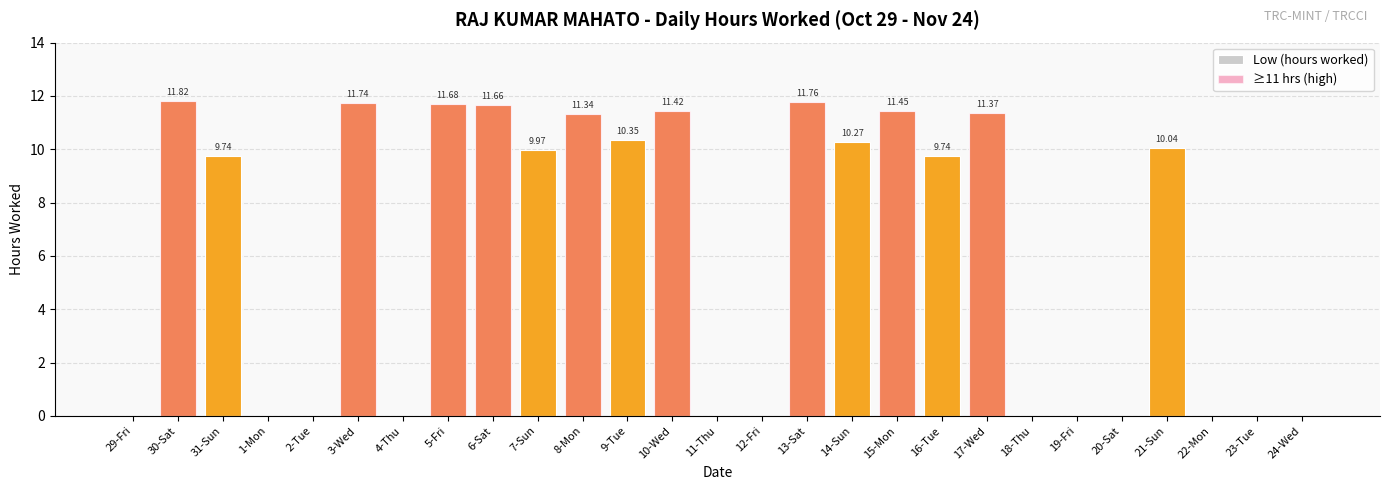

Reading left to right, extract all data points from this chart.

Low (hours worked): 29-Fri=0.0	30-Sat=11.8	31-Sun=9.7	1-Mon=0.0	2-Tue=0.0	3-Wed=11.7	4-Thu=0.0	5-Fri=11.7	6-Sat=11.7	7-Sun=10.0	8-Mon=11.3	9-Tue=10.3	10-Wed=11.4	11-Thu=0.0	12-Fri=0.0	13-Sat=11.8	14-Sun=10.3	15-Mon=11.4	16-Tue=9.7	17-Wed=11.4	18-Thu=0.0	19-Fri=0.0	20-Sat=0.0	21-Sun=10.0	22-Mon=0.0	23-Tue=0.0	24-Wed=0.0
≥11 hrs (high): 29-Fri=0.0	30-Sat=11.8	31-Sun=0.0	1-Mon=0.0	2-Tue=0.0	3-Wed=11.7	4-Thu=0.0	5-Fri=11.7	6-Sat=11.7	7-Sun=0.0	8-Mon=11.3	9-Tue=0.0	10-Wed=11.4	11-Thu=0.0	12-Fri=0.0	13-Sat=11.8	14-Sun=0.0	15-Mon=11.4	16-Tue=0.0	17-Wed=11.4	18-Thu=0.0	19-Fri=0.0	20-Sat=0.0	21-Sun=0.0	22-Mon=0.0	23-Tue=0.0	24-Wed=0.0